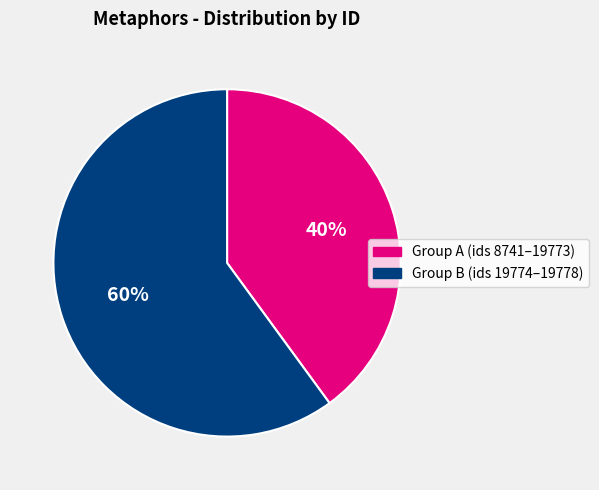

What is the largest slice in the pie chart?

Group B (ids 19774–19778)